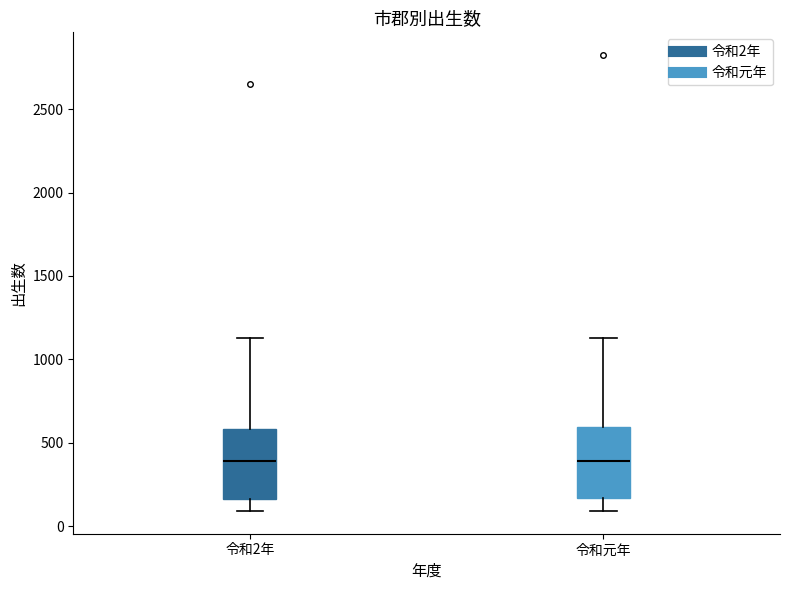

Reading left to right, read every box against the y-axis: the position of its median line, the range the box covers, and the ends of its whiskers. The values are not printed on the chart, so give them approximately, as read against the axis.

令和2年: median 400, box 150 to 600, whiskers 100 to 1150
令和元年: median 400, box 150 to 600, whiskers 100 to 1150